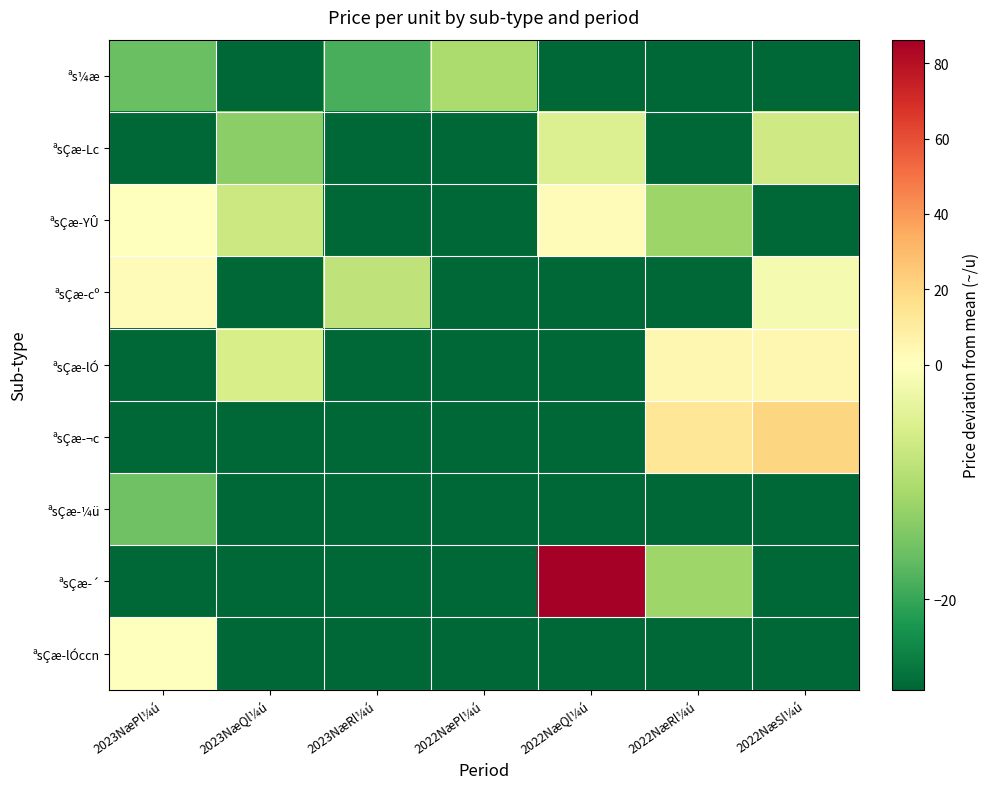

At which category is the sum across all series the highest?

2022NæQl¼ú